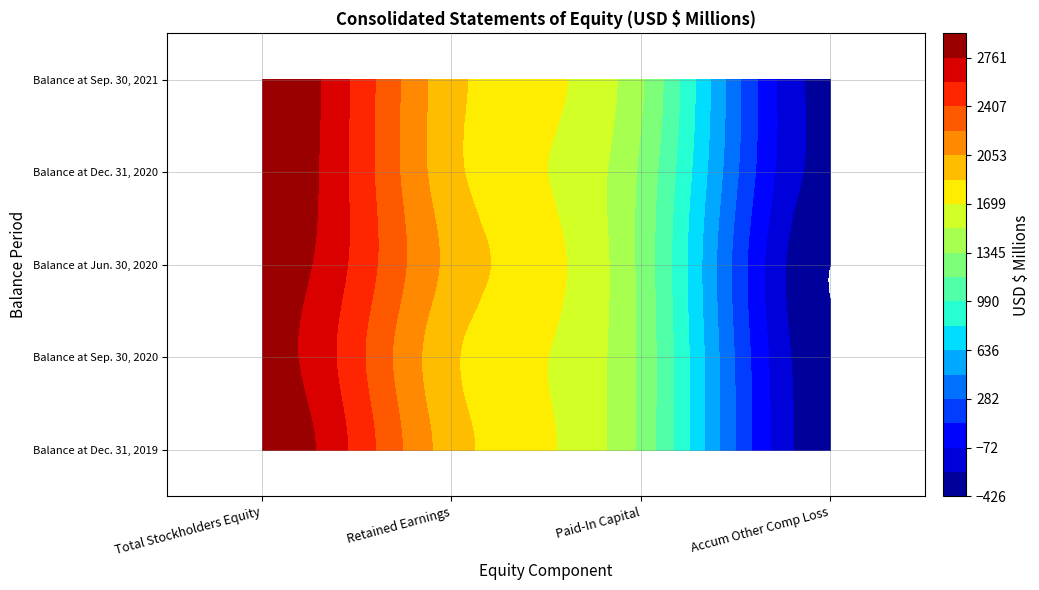

List the labels in order of Balance at Jun. 30, 2020 value, smallest first.

3, 2, 1, 0